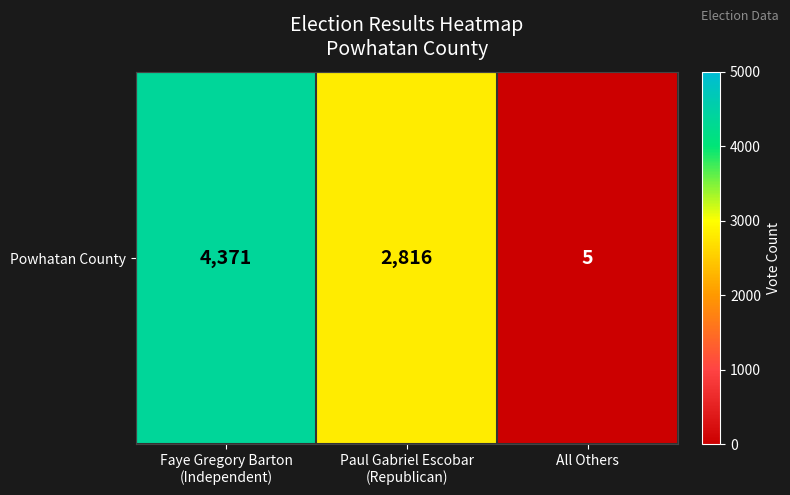

What is the minimum value shown in the chart?

5